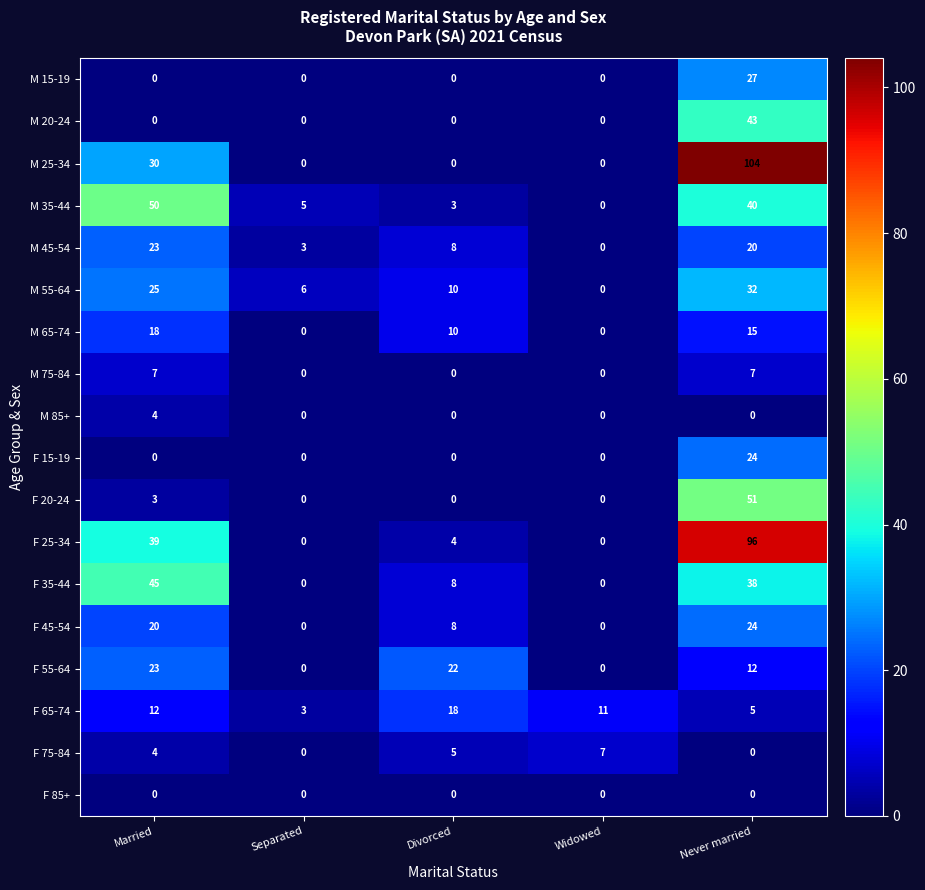

Which series has the largest total across all categories?

F 25-34